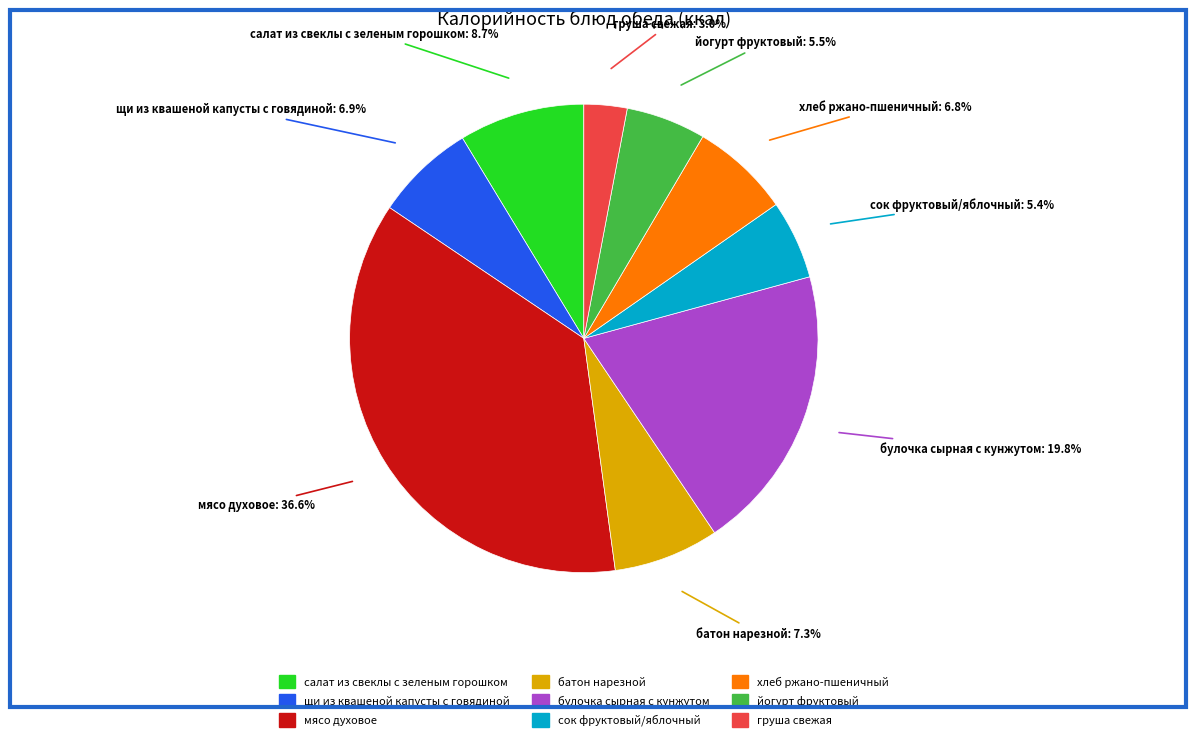

Does any single category account for the majority?

No